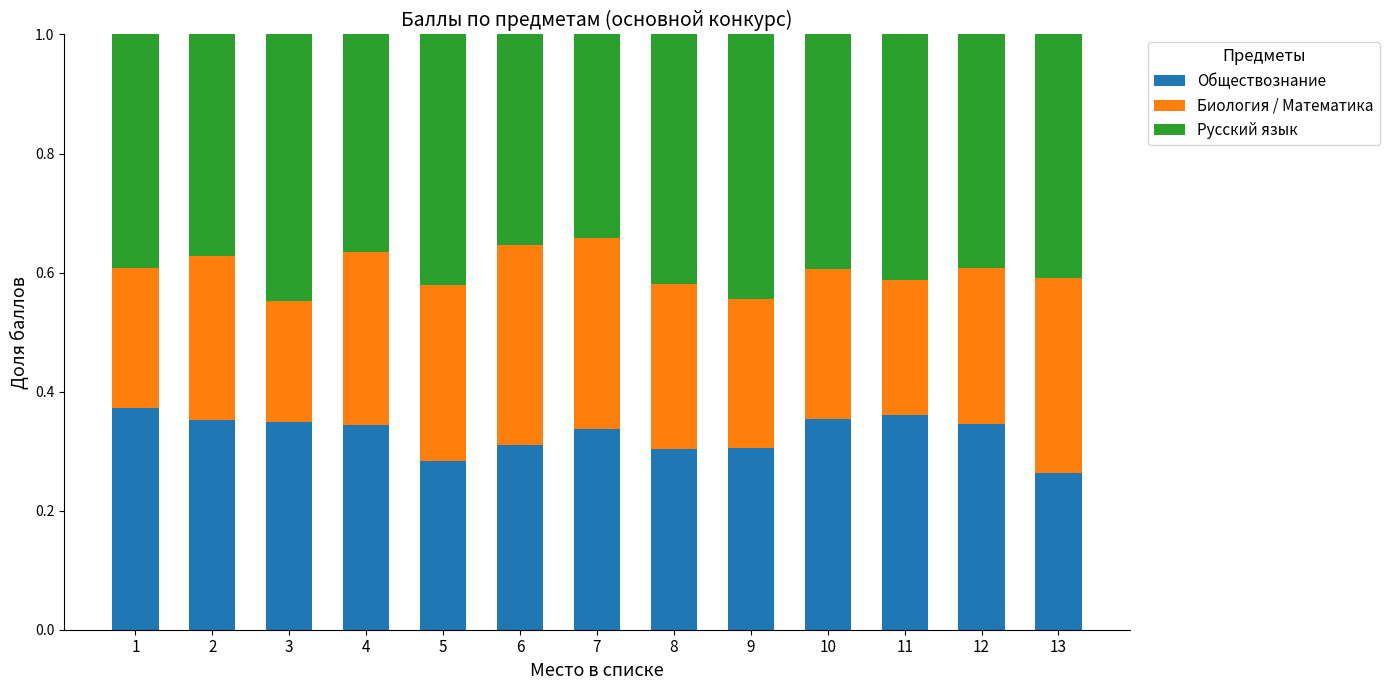

What is the total value across all series at 8?

1.0